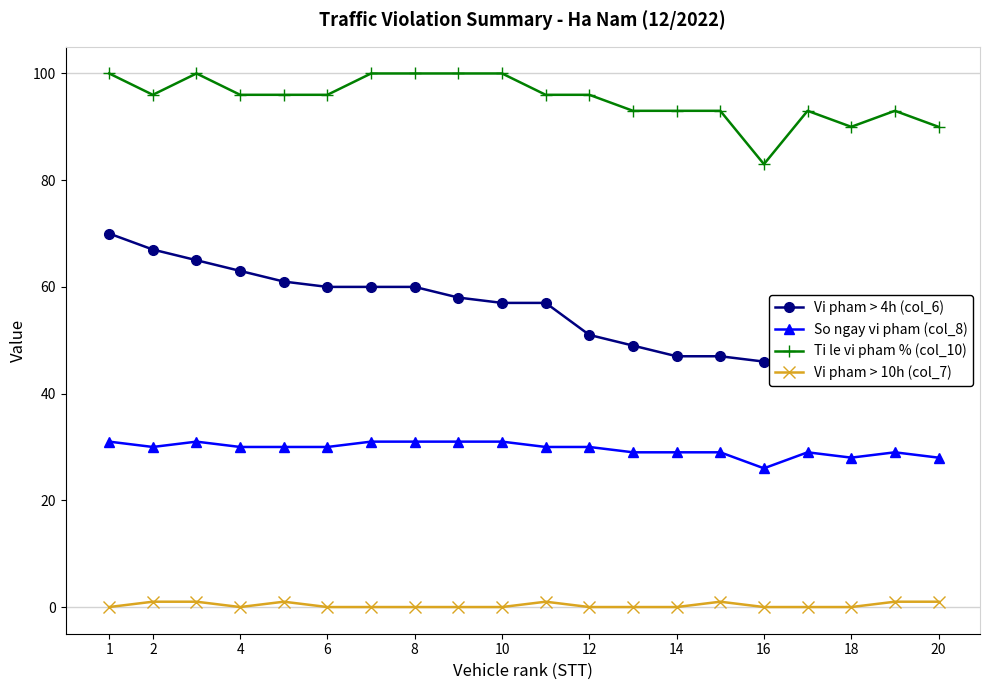

True or false: Ti le vi pham % (col_10) and Vi pham > 10h (col_7) cross at least once.

False